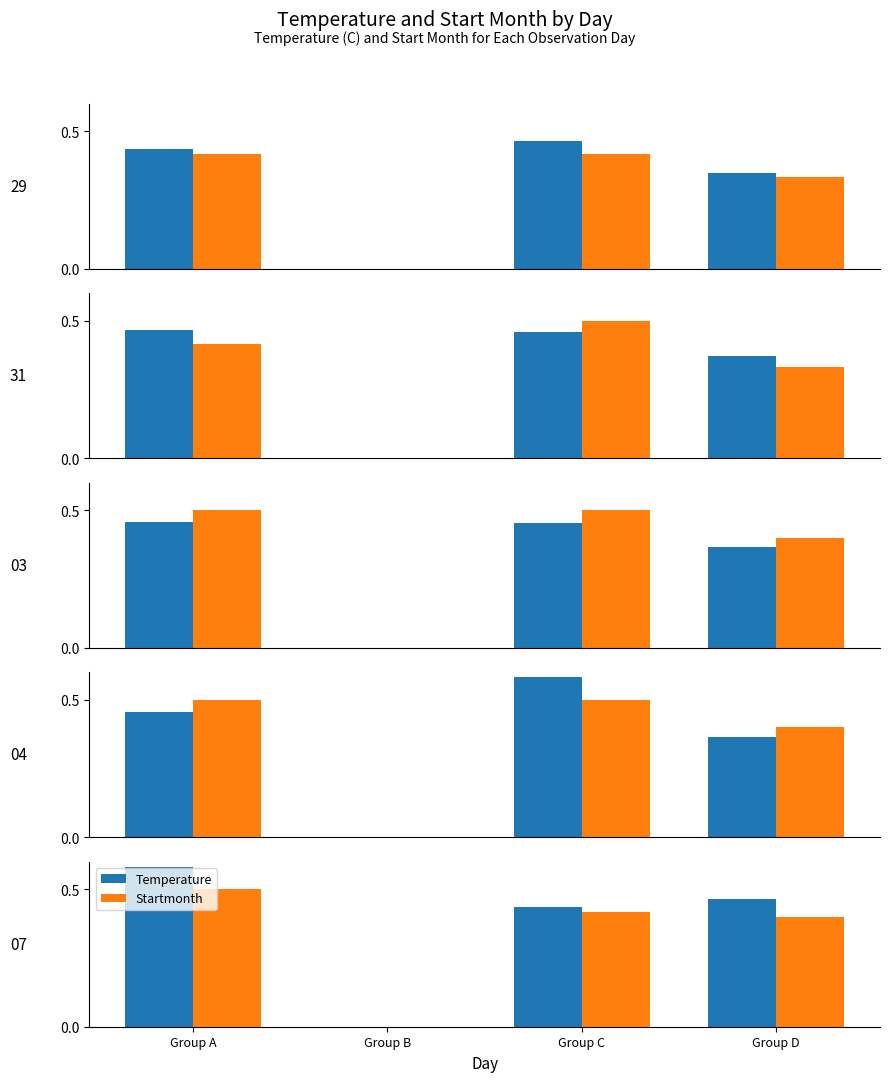

What is the value of the Temperature bar at the 1st from the left?

0.6